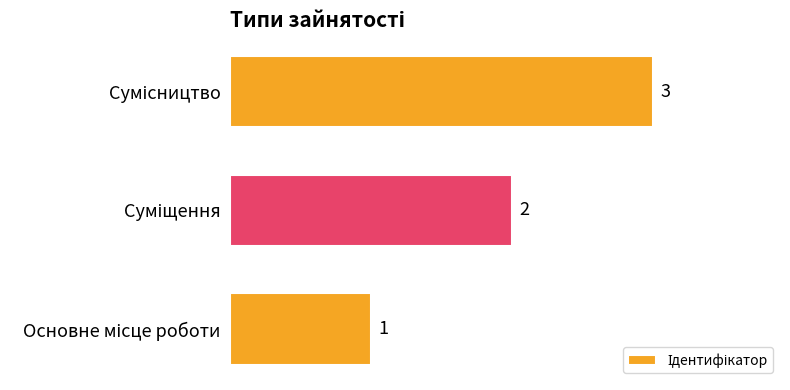

Count the values in the range 1 to 3.

3